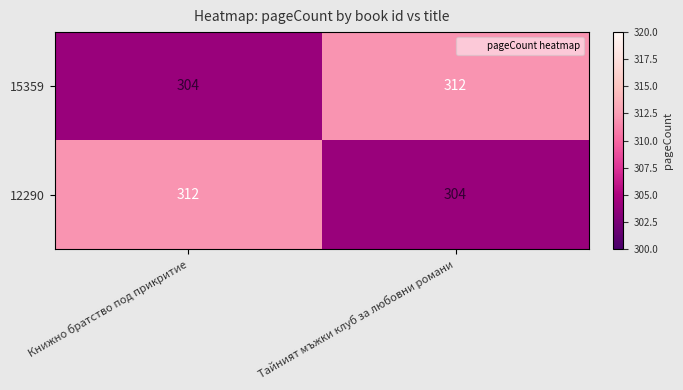

At which label is 15359 closest to 308?

Книжно братство под прикритие